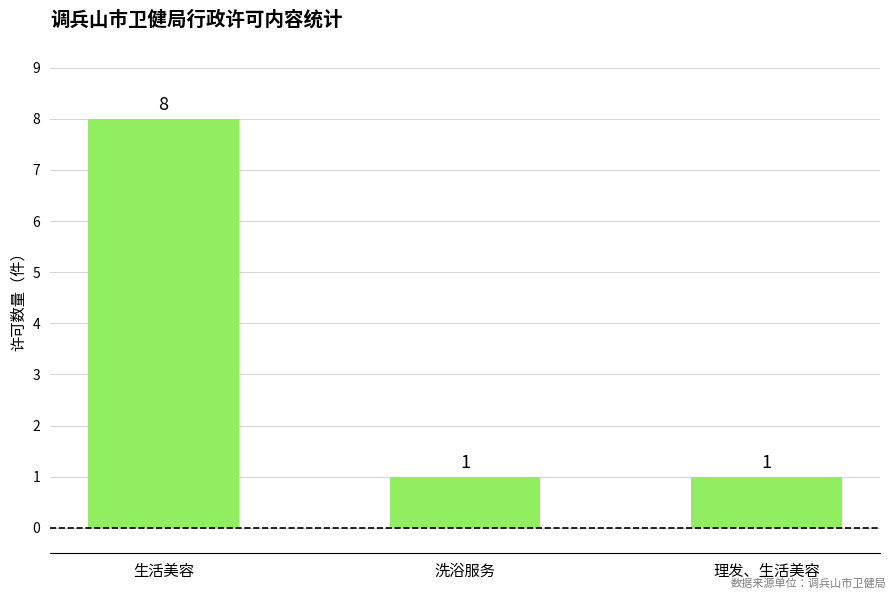

What is the sum of all values?

10